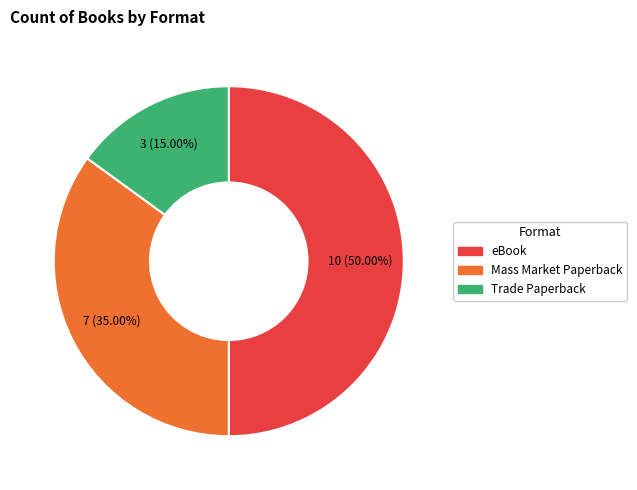

Count the number of slices in the pie.

3